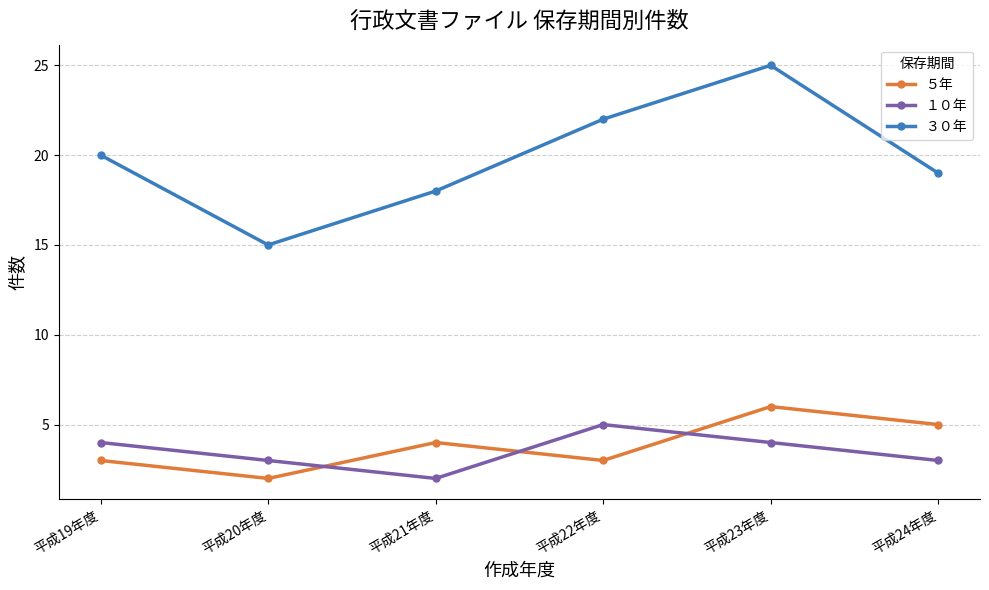

True or false: ５年 has more than 0 points higher than both neighbors.

True